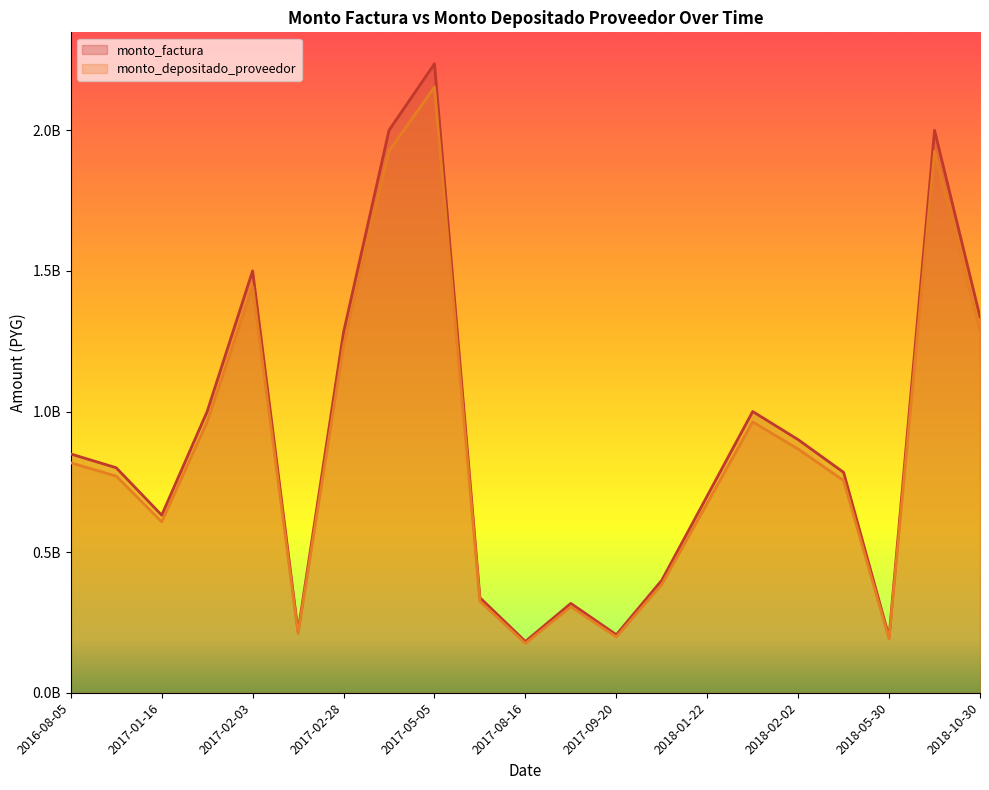

List the series in order of their overall mean, lowest first.

monto_depositado_proveedor, monto_factura